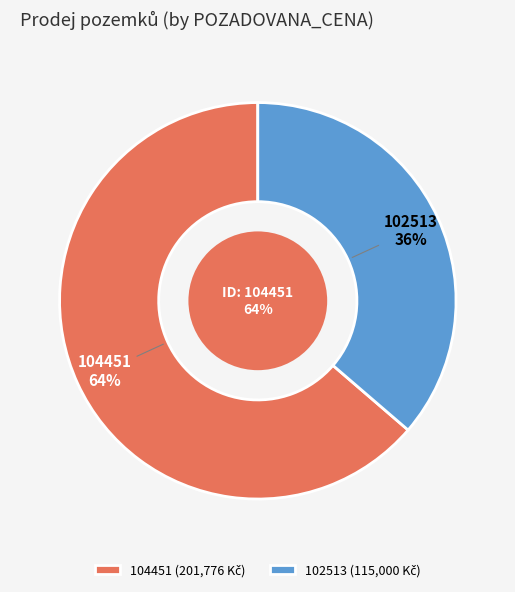

Which slice represents more than half of the pie?

104451